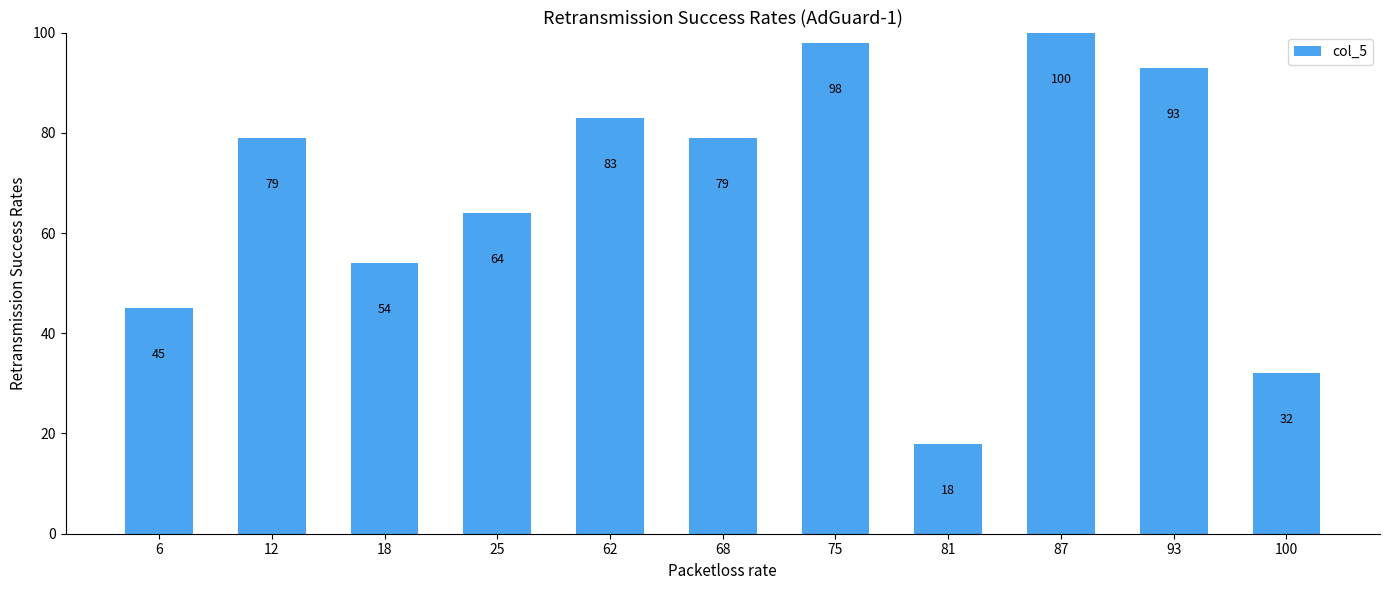

Are the bars horizontal?

No